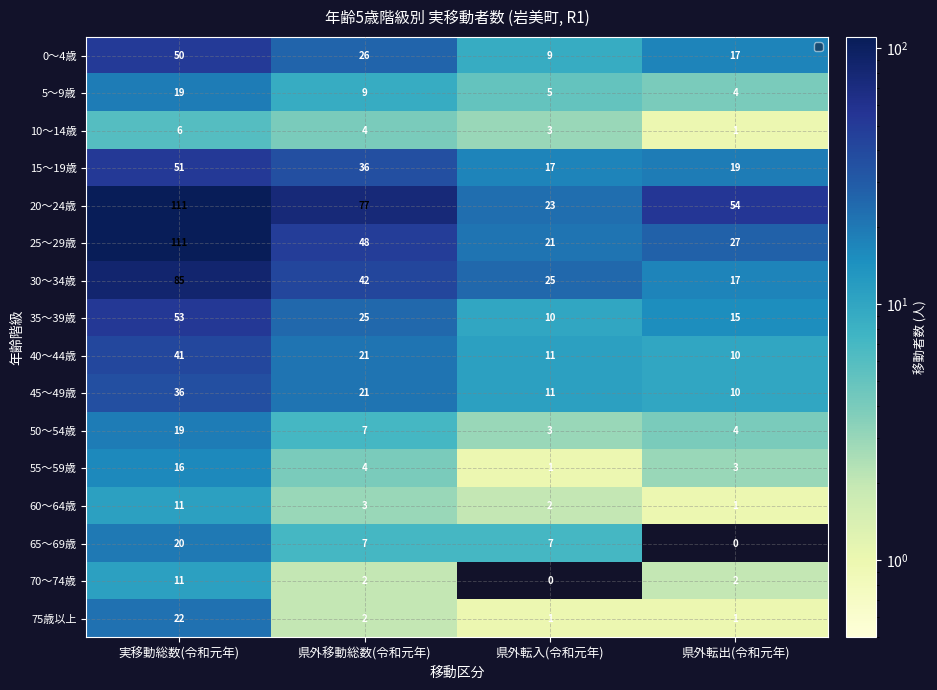

List the labels in order of 40～44歳 value, largest first.

実移動総数(令和元年), 県外移動総数(令和元年), 県外転入(令和元年), 県外転出(令和元年)